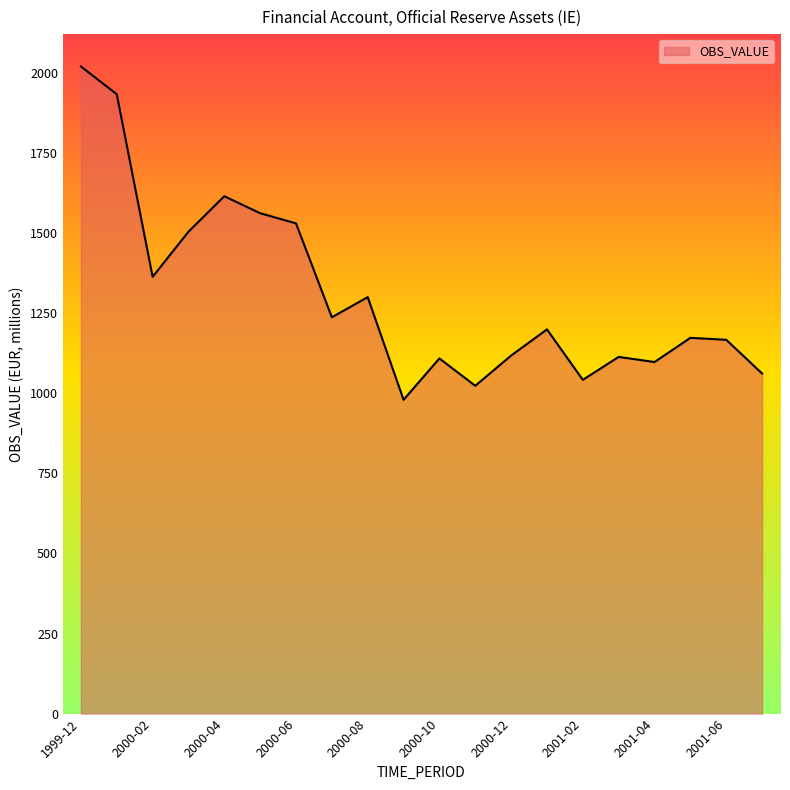

What is the difference between the second highest and second lowest values?

910.1